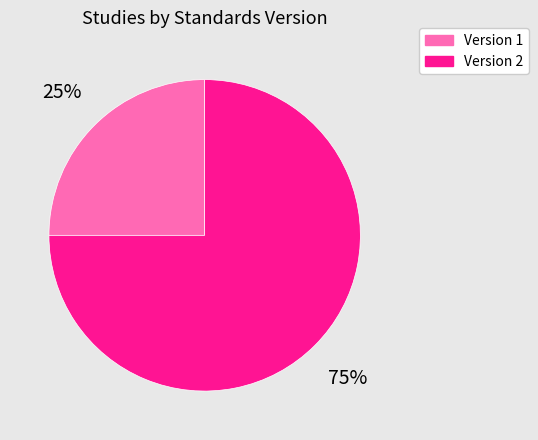

To the nearest percent, what is the difference between the largest and smallest slice percentages?

50%